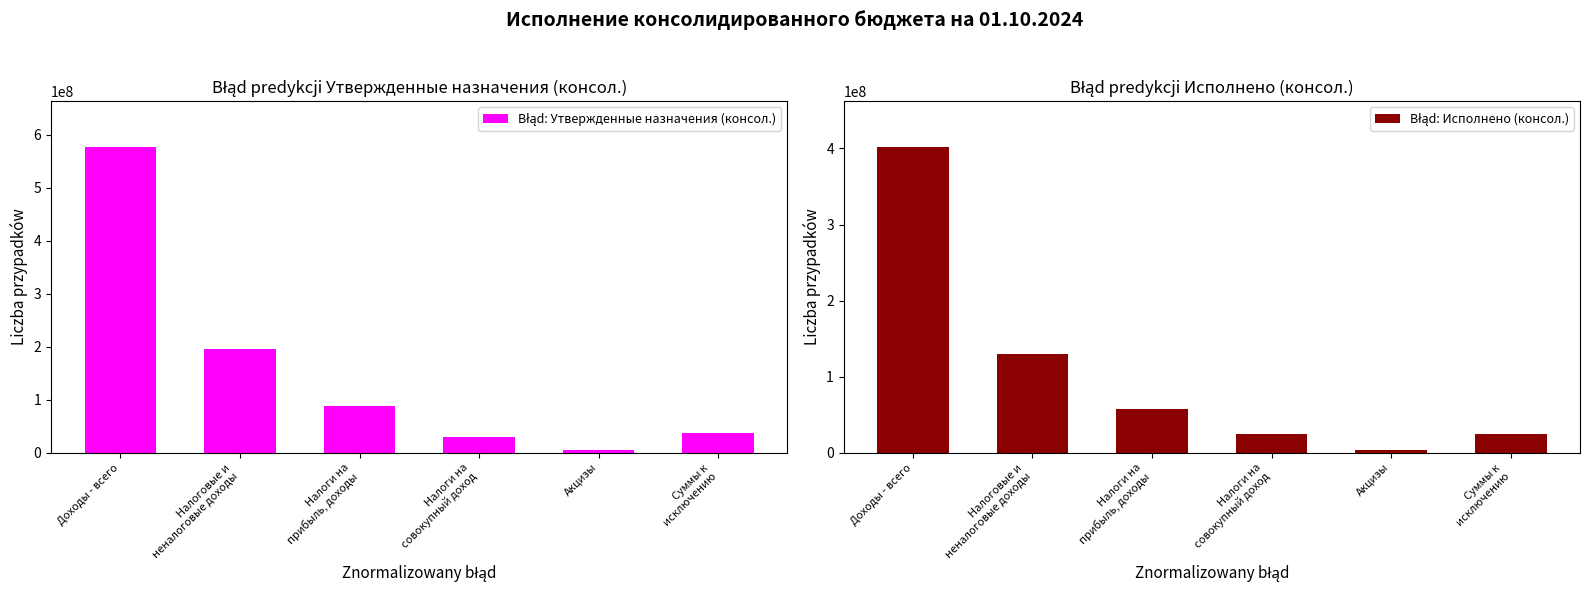

What is the difference between the highest and lowest values at Налоги на
прибыль, доходы?

31459131.2